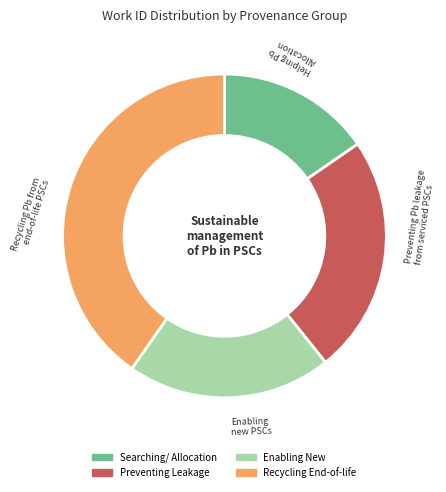

Is the sum of Enabling New and Searching/ Allocation greater than half?

No